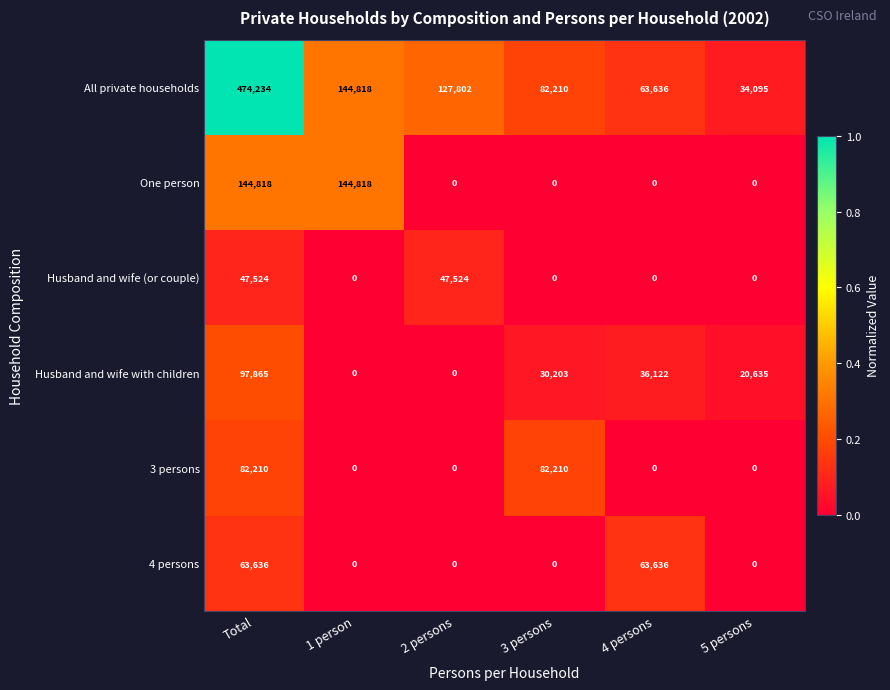

How many 4 persons values are between 0 and 63636?

6